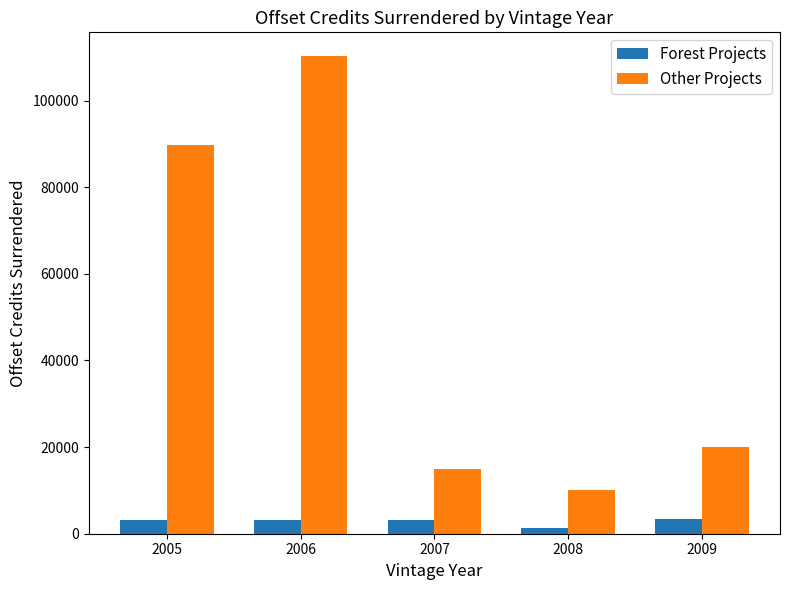

Which category has the highest value across all series?

2006